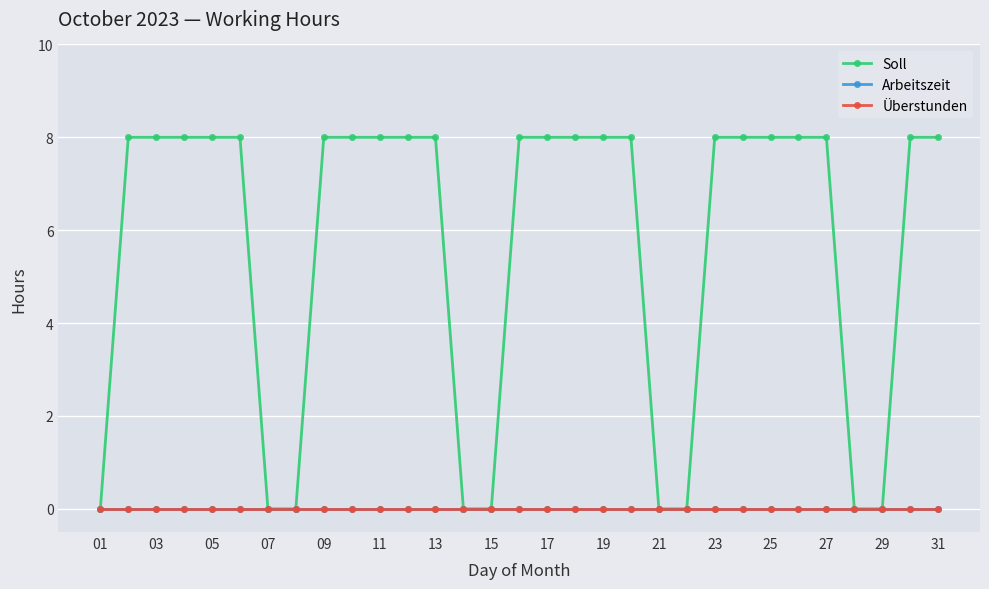

At how many categories does at least one series exceed 0?

22